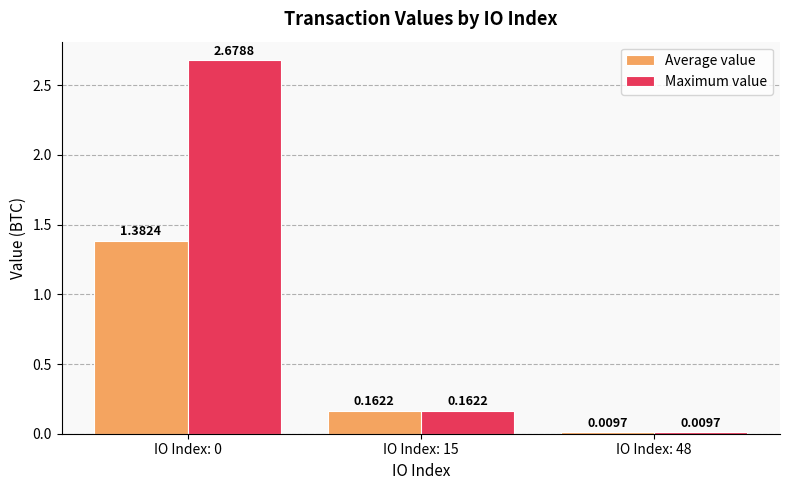

List the series in order of their overall mean, lowest first.

Average value, Maximum value